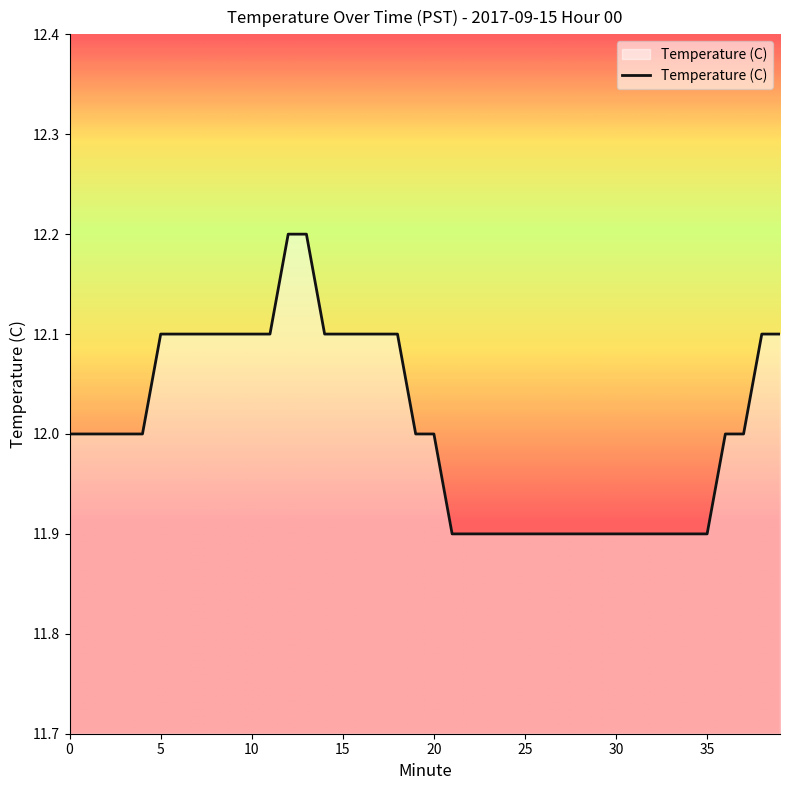

How many values are between 11 and 12?

24